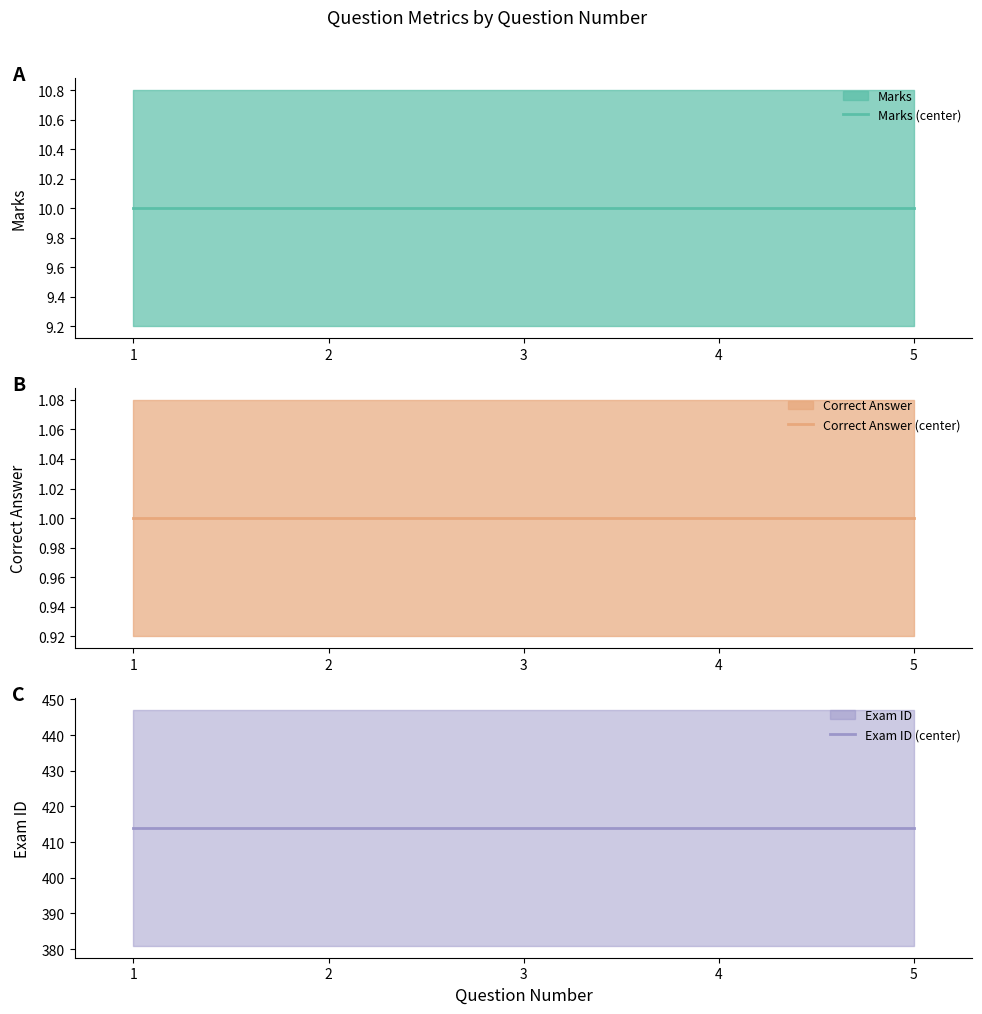

Reading right to left, list all the values displayed in this chart.

Marks (center): 5=10	4=10	3=10	2=10	1=10
Correct Answer (center): 5=1	4=1	3=1	2=1	1=1
Exam ID (center): 5=414	4=414	3=414	2=414	1=414